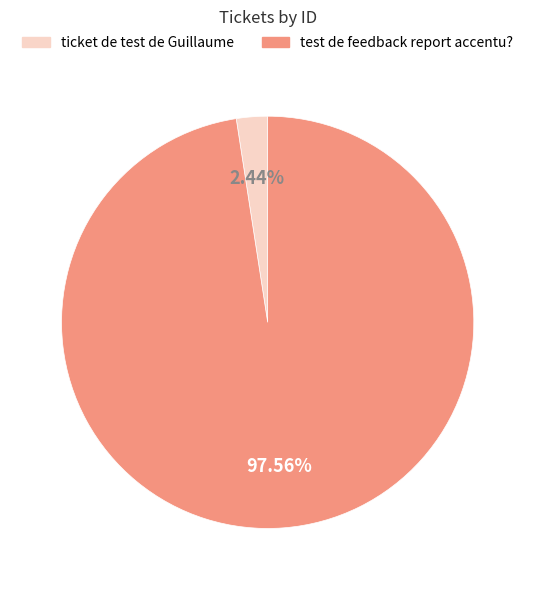

To the nearest percent, what portion does ticket de test de Guillaume represent?

2%